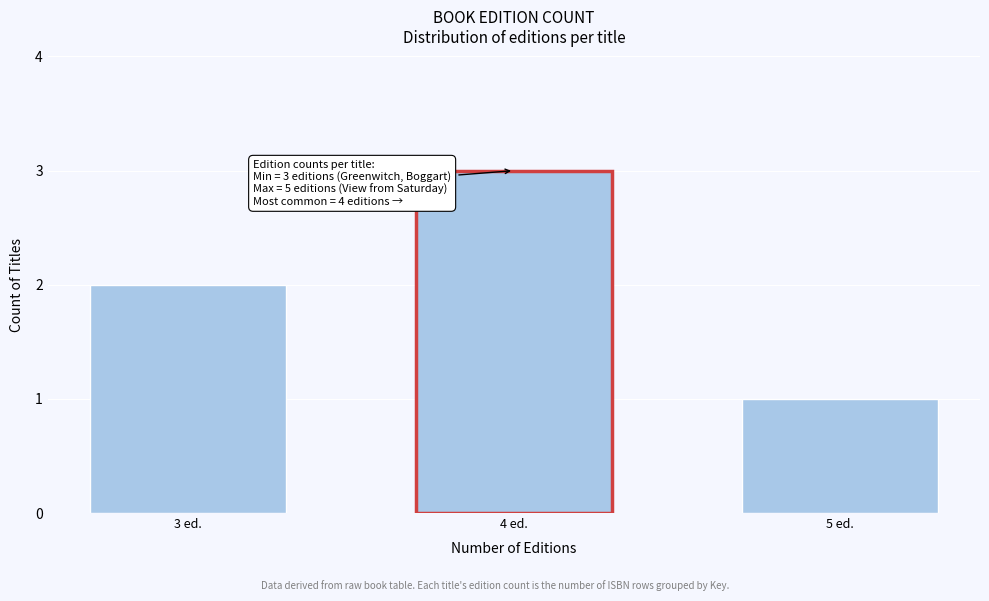

Reading right to left, what are all the values shown in this chart?

1	3	2